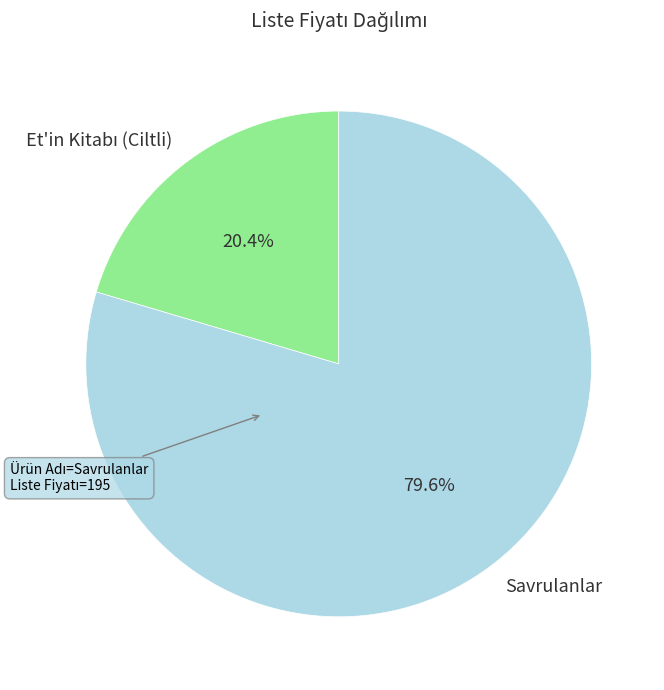

How many segments does this pie chart have?

2